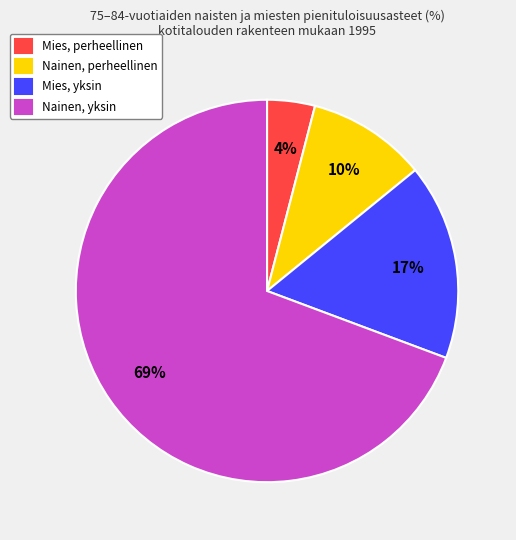

Is there a majority slice in this chart?

Yes